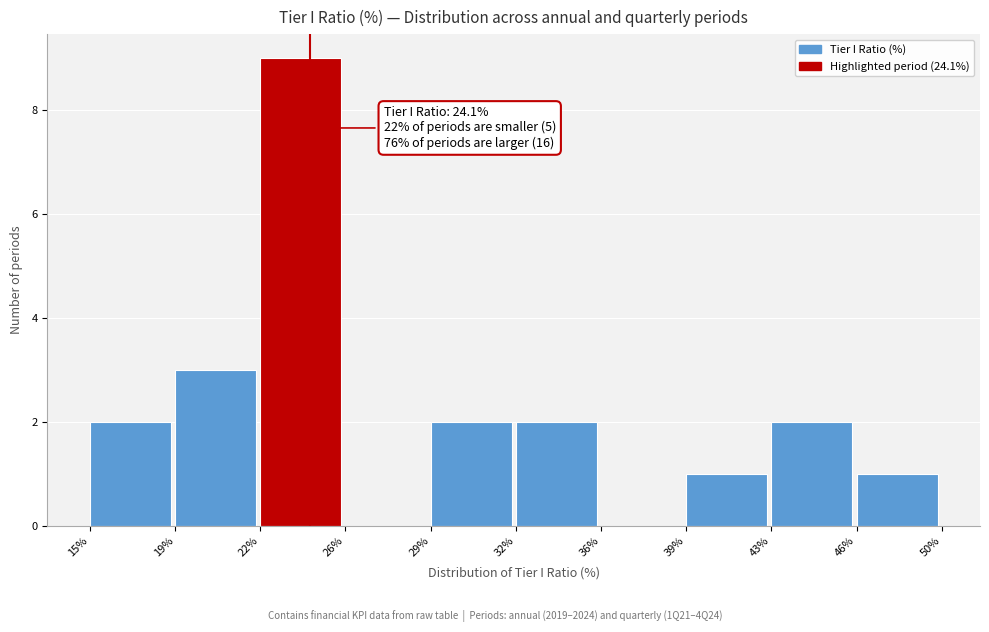

Reading left to right, transcribe all the data shown in this chart.

15%=2	19%=3	22%=9	26%=0	29%=2	32%=2	36%=0	39%=1	43%=2	46%=1